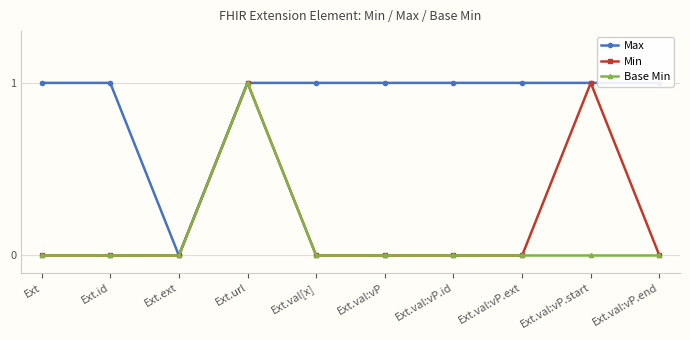

Reading left to right, transcribe all the data shown in this chart.

Max: Ext=1	Ext.id=1	Ext.ext=0	Ext.url=1	Ext.val[x]=1	Ext.val:vP=1	Ext.val:vP.id=1	Ext.val:vP.ext=1	Ext.val:vP.start=1	Ext.val:vP.end=1
Min: Ext=0	Ext.id=0	Ext.ext=0	Ext.url=1	Ext.val[x]=0	Ext.val:vP=0	Ext.val:vP.id=0	Ext.val:vP.ext=0	Ext.val:vP.start=1	Ext.val:vP.end=0
Base Min: Ext=0	Ext.id=0	Ext.ext=0	Ext.url=1	Ext.val[x]=0	Ext.val:vP=0	Ext.val:vP.id=0	Ext.val:vP.ext=0	Ext.val:vP.start=0	Ext.val:vP.end=0